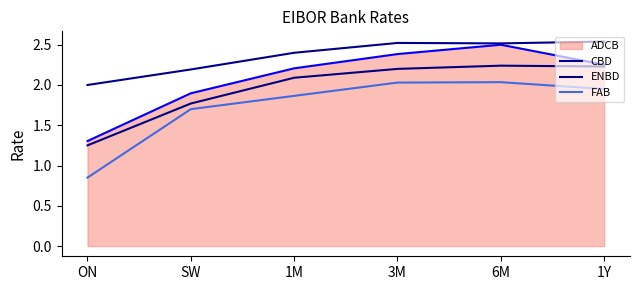

In FAB, how many points are higher than both neighbors (excluding endpoints)?

1